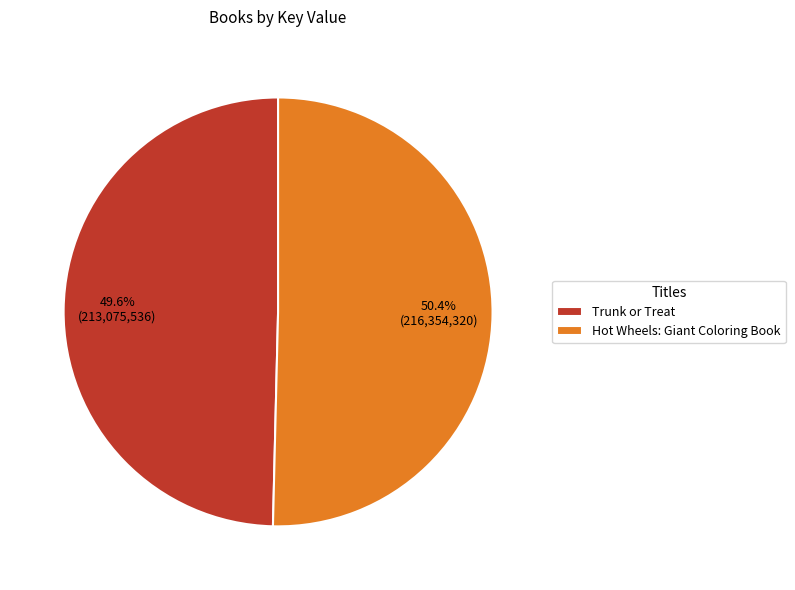

What is the largest slice in the pie chart?

Hot Wheels: Giant Coloring Book